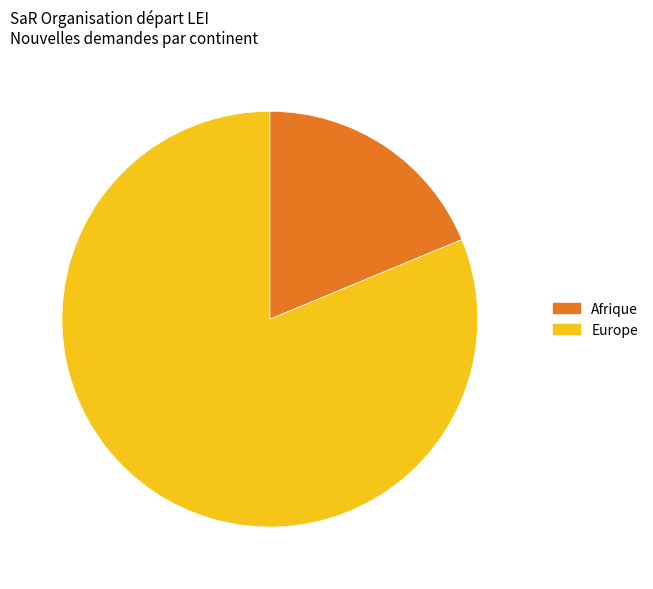

Which slice is the largest?

Europe